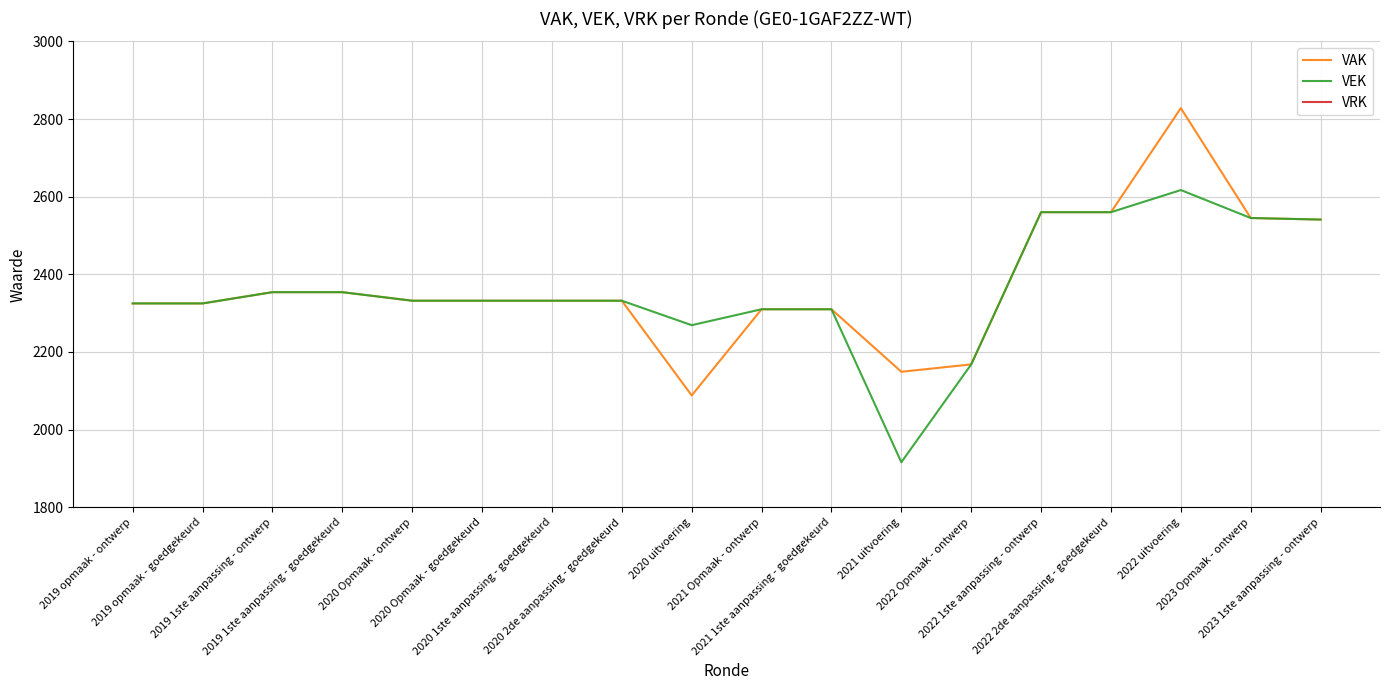

What position from the left is 2019 opmaak - goedgekeurd?

2